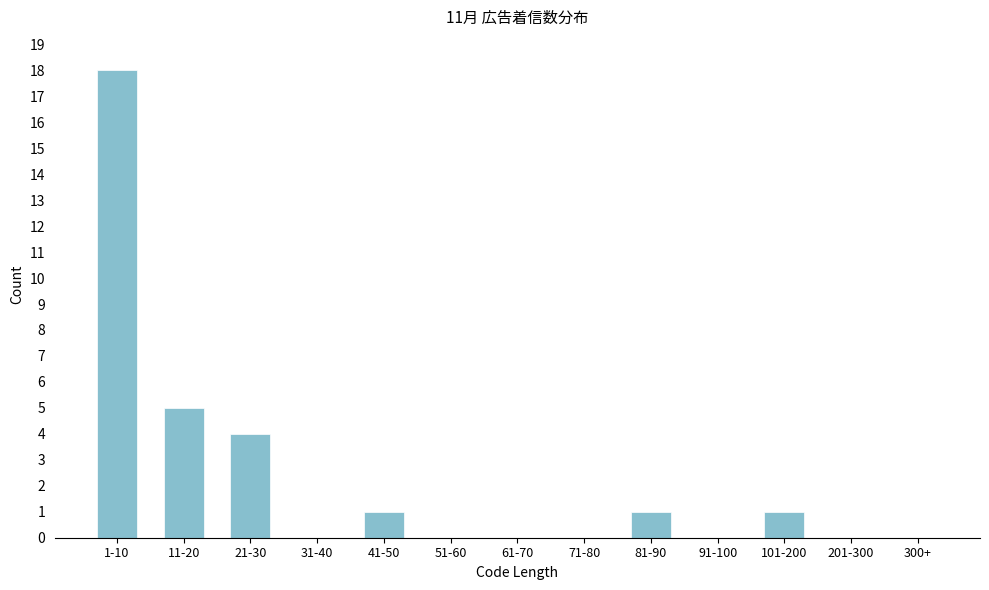

Reading left to right, extract all data points from this chart.

1-10=18	11-20=5	21-30=4	31-40=0	41-50=1	51-60=0	61-70=0	71-80=0	81-90=1	91-100=0	101-200=1	201-300=0	300+=0